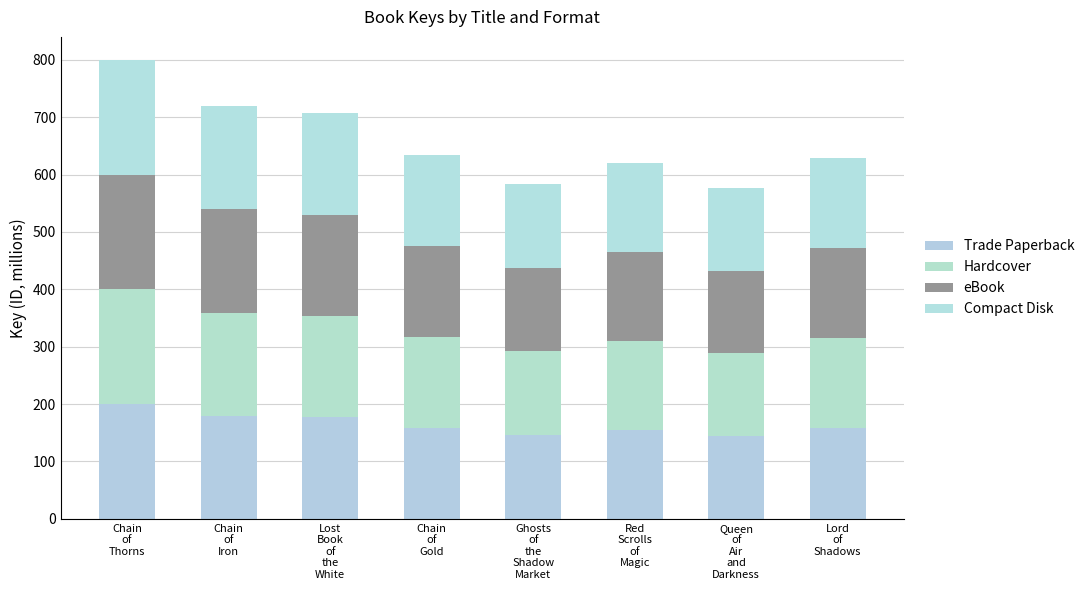

Does the chart contain any negative values?

No